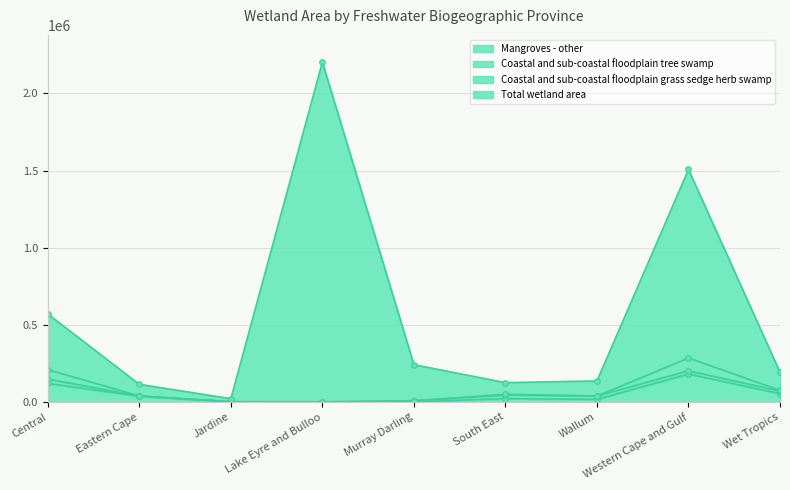

The Mangroves - other series shows 64235 at Murray Darling. True or false?

False